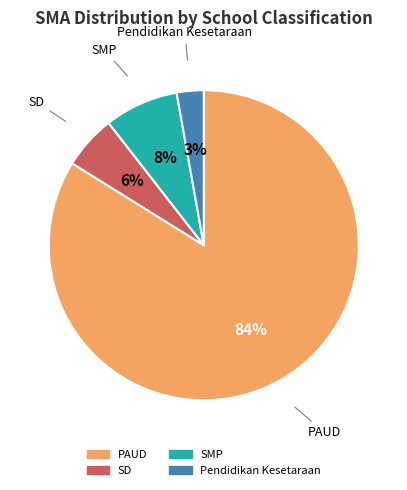

Which category accounts for the majority?

PAUD